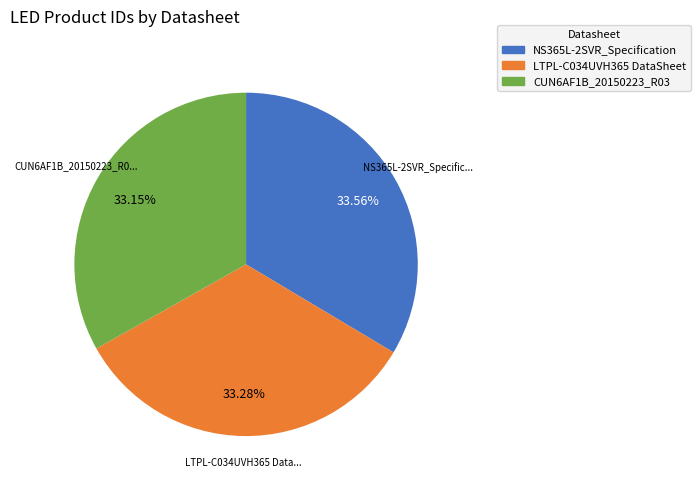

Is NS365L-2SVR_Specification the majority of the pie?

No